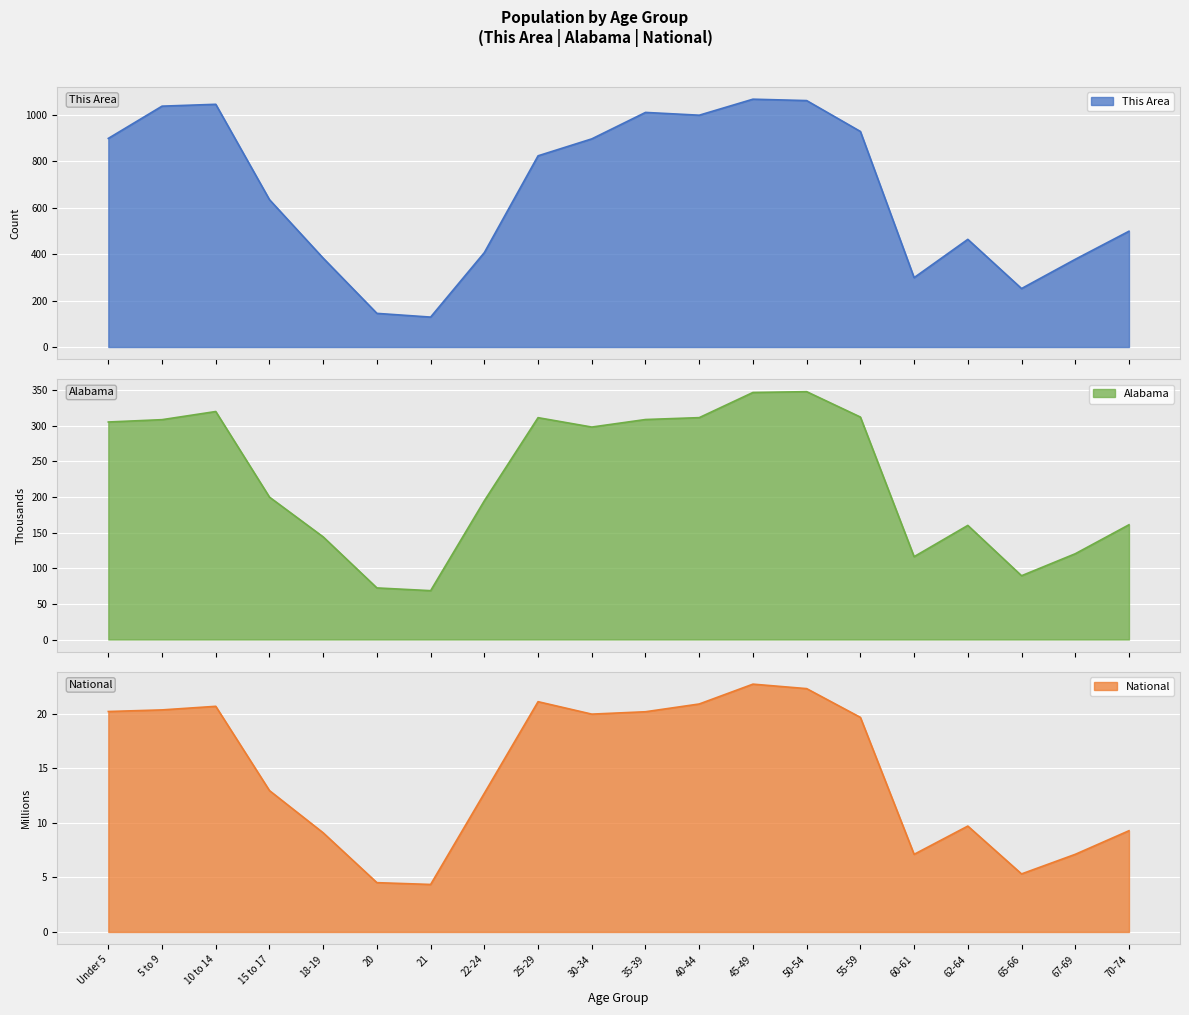

At which category is the sum across all series the highest?

45-49